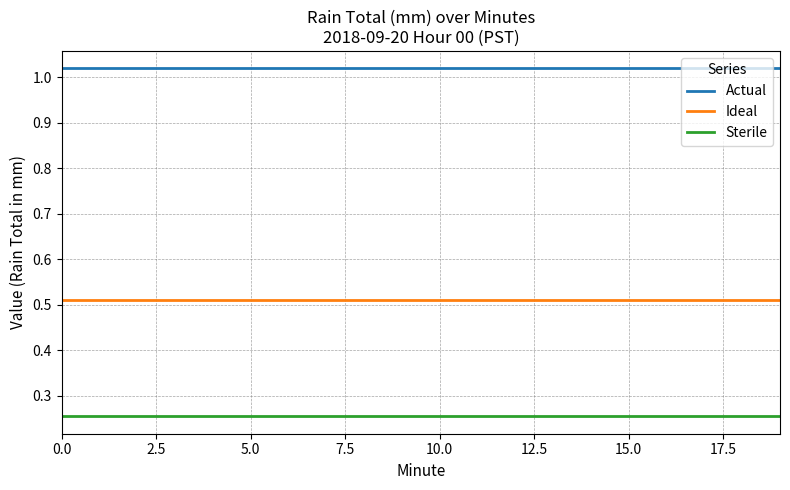

Rank the series by their maximum value, from lowest to highest.

Sterile, Ideal, Actual